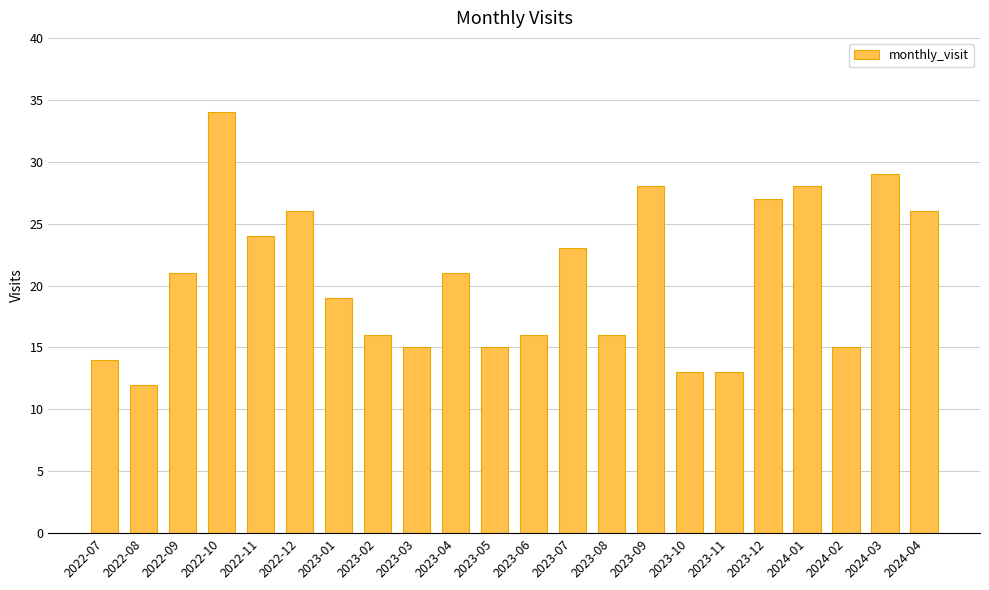

Between 2024-04 and 2024-02, which is larger?

2024-04